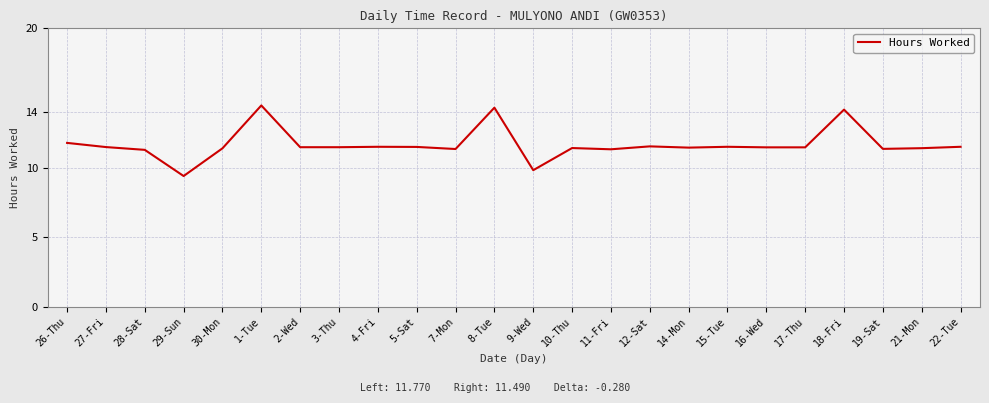

What is the greatest value displayed?

14.5